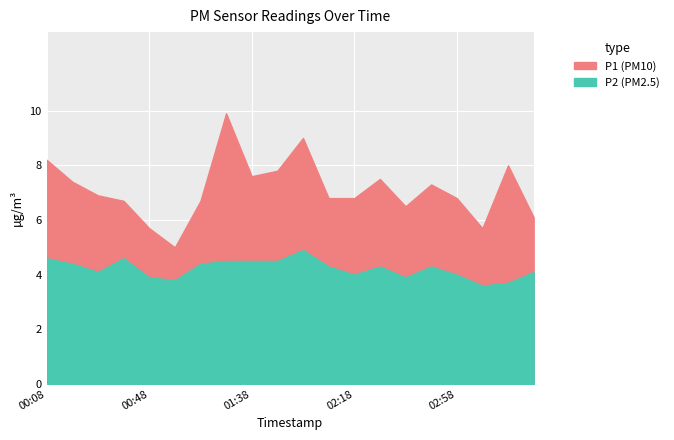

List the labels in order of P2 value, largest first.

01:58, 00:08, 00:38, 01:18, 01:38, 01:48, 00:18, 01:08, 02:08, 02:28, 02:48, 00:28, 03:28, 02:18, 02:58, 00:48, 02:38, 00:58, 03:18, 03:08